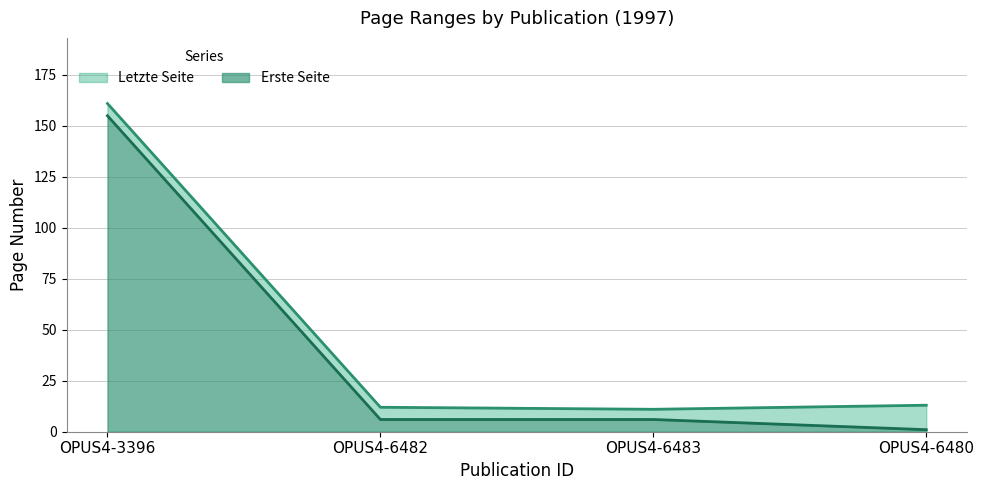

Between OPUS4-3396 and OPUS4-6483, which series saw the biggest shift?

Letzte Seite